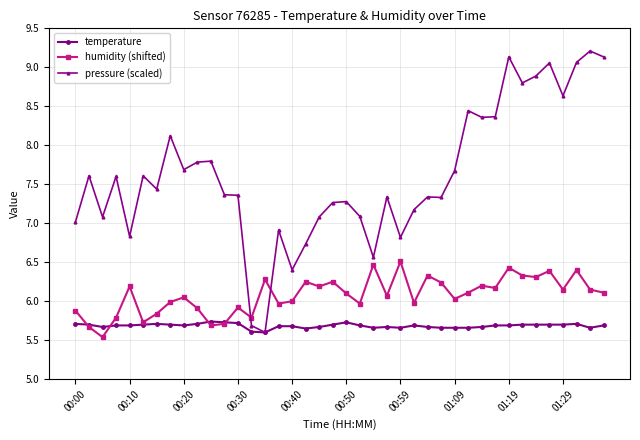

At how many categories does at least one series exceed 8?

12